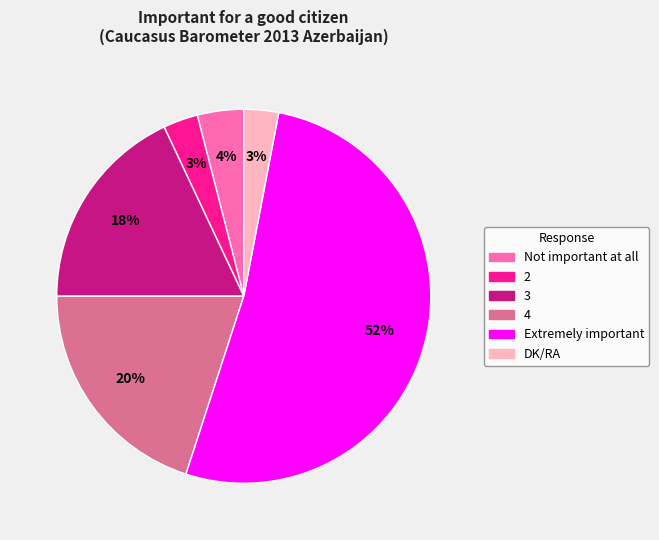

Combined, do Extremely important and Not important at all account for over 50%?

Yes